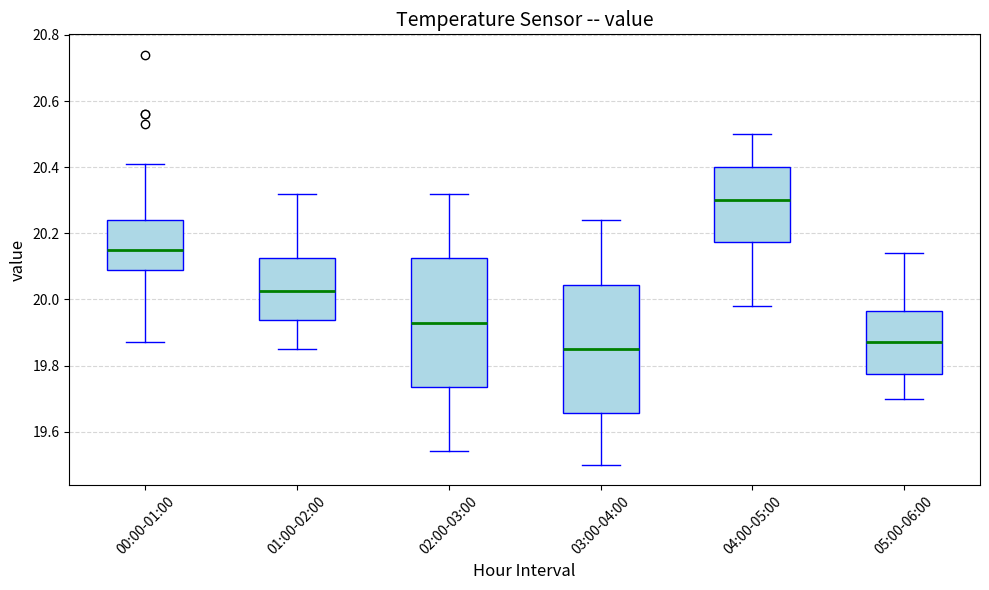

Where does the upper whisker of the box for 04:00-05:00 end on the y-axis? The values are not printed on the chart, so give them approximately, as read against the axis.

20.50